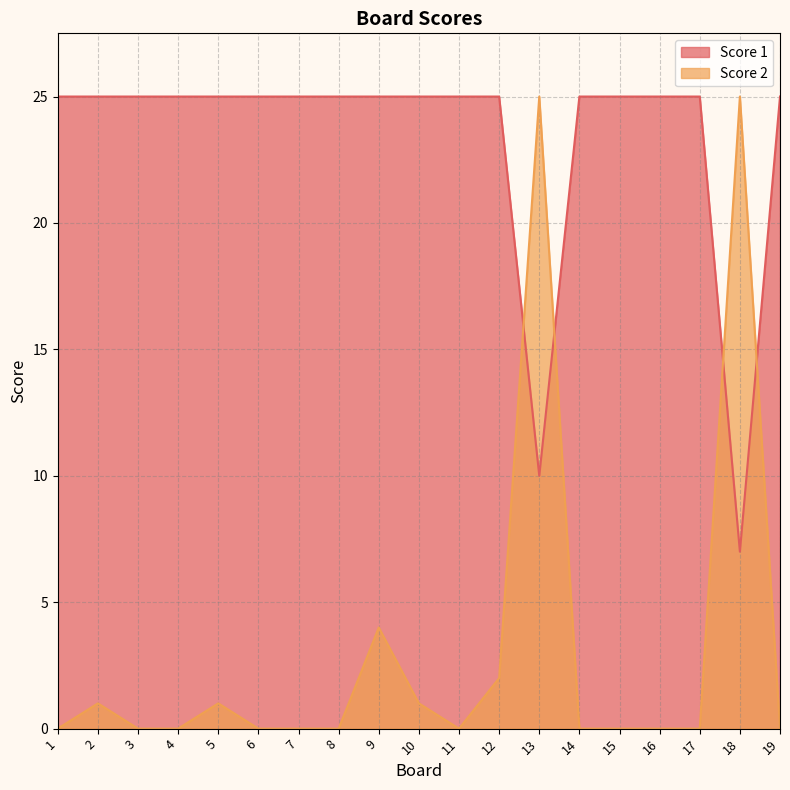

Does the chart have visible grid lines?

Yes